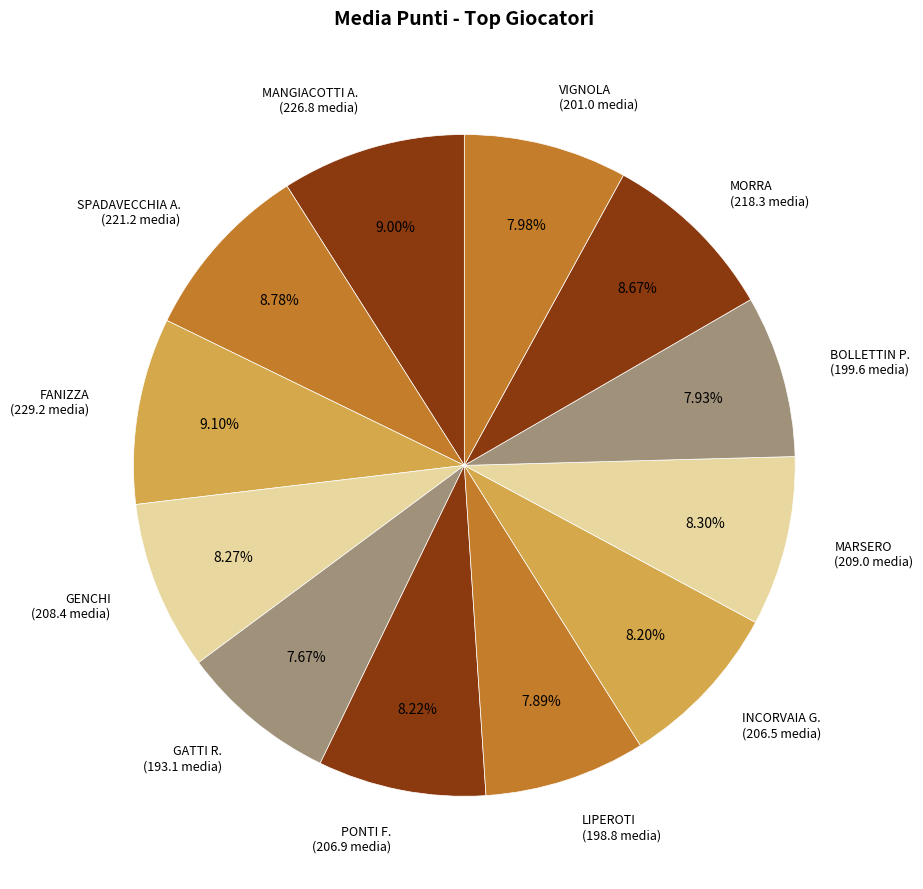

Is it true that INCORVAIA G. is 8% of the pie?

True